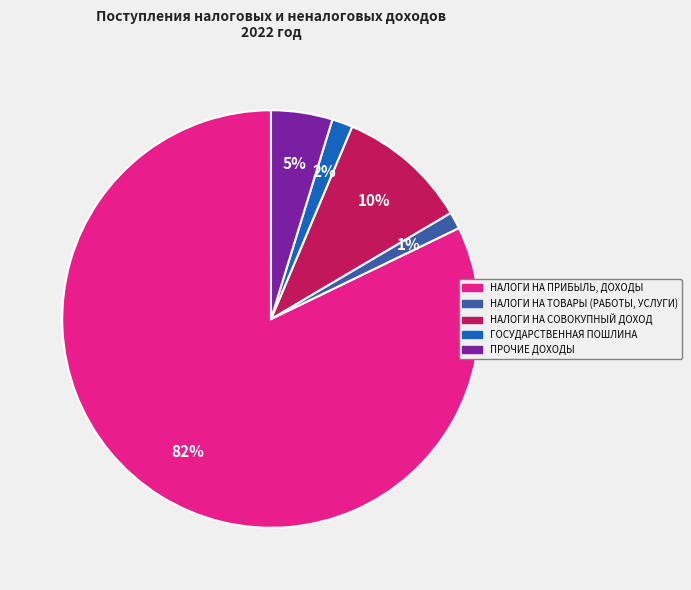

How many slices are in this pie chart?

5